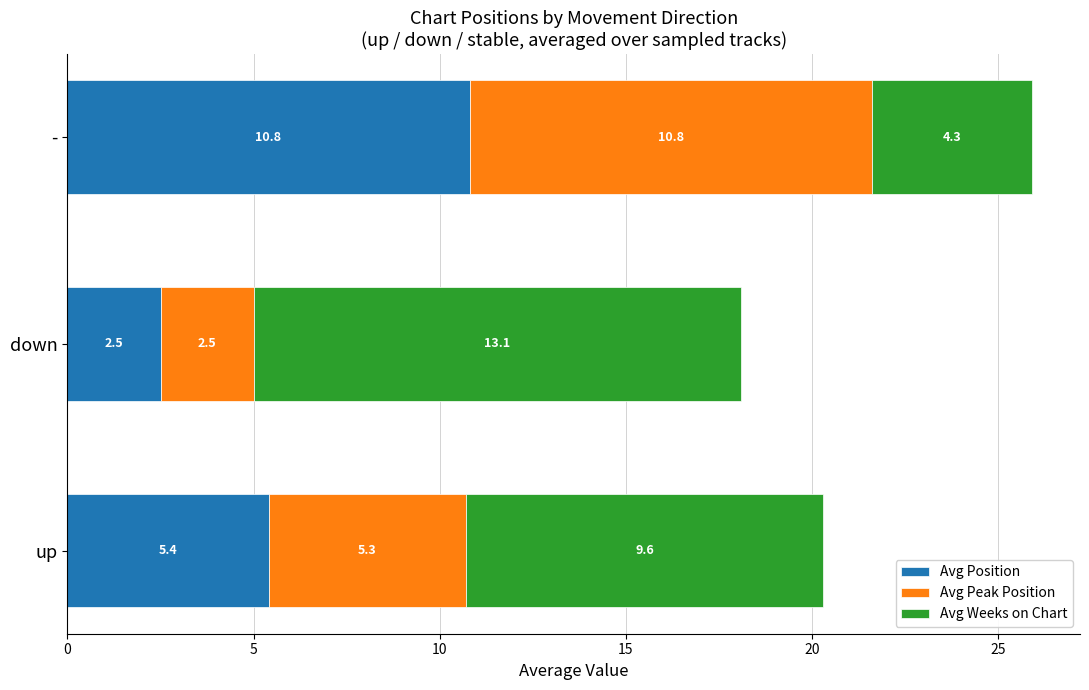

What is the total value across all series at up?

20.3